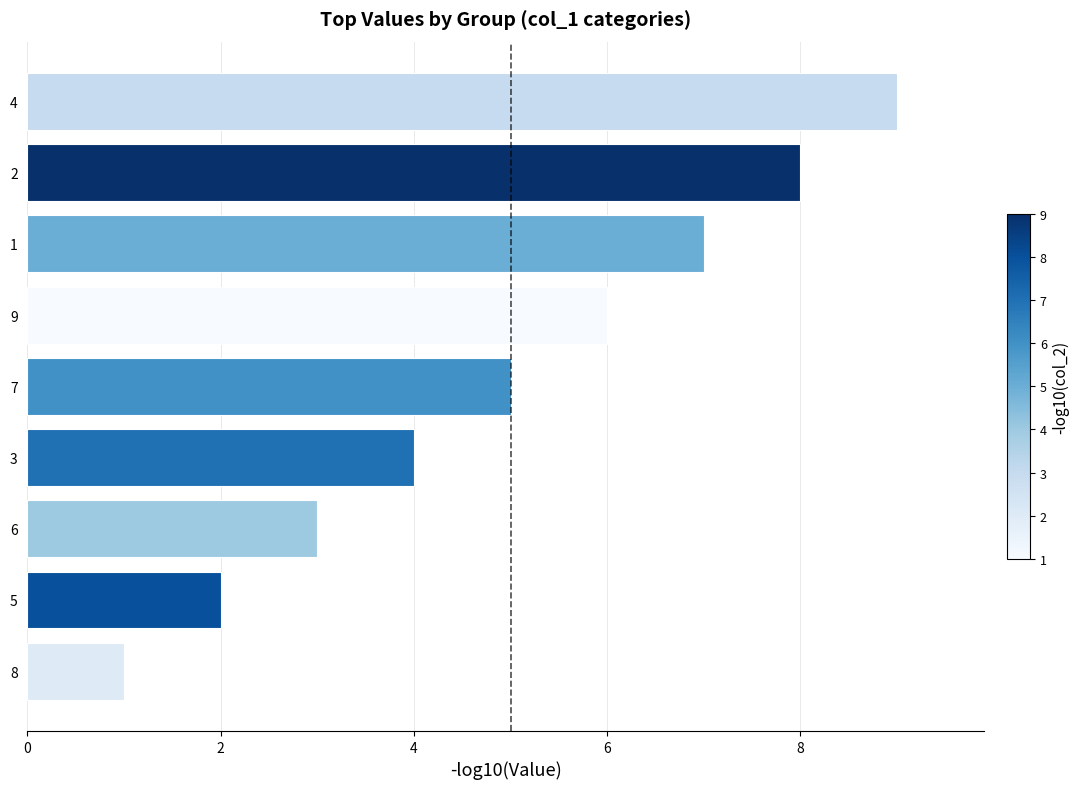

What is the difference between the maximum and minimum values?

8